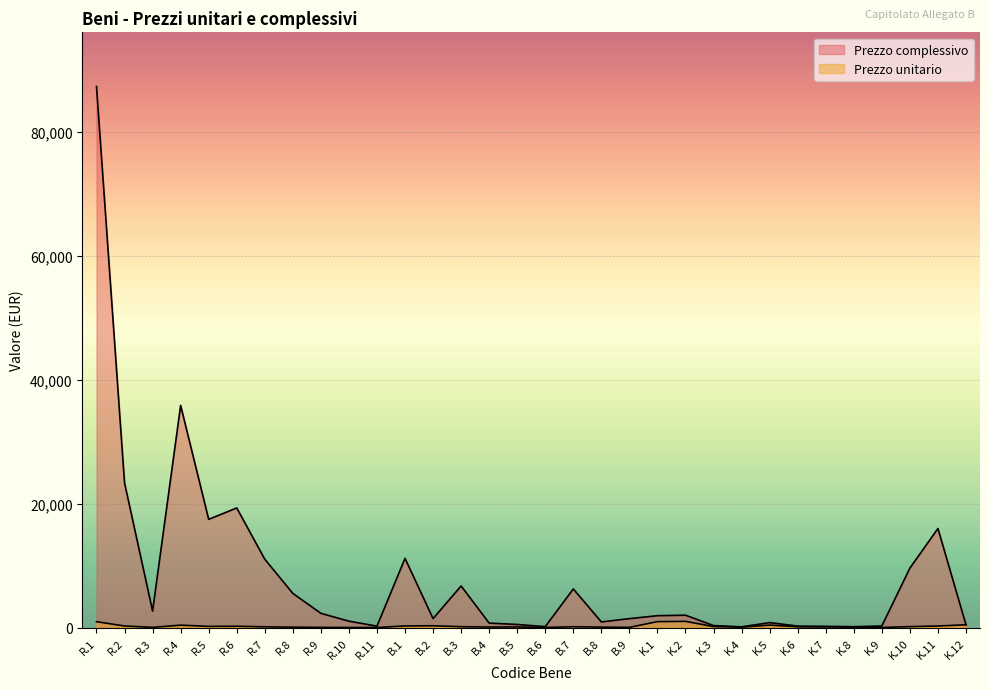

True or false: Prezzo unitario and Prezzo complessivo cross at least once.

False